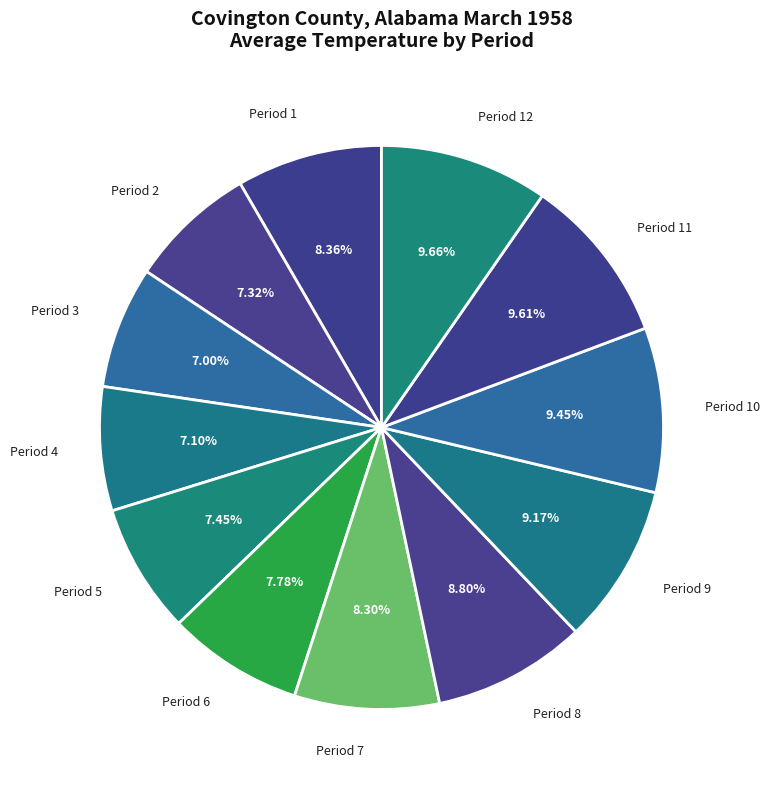

What is the ratio of the value at Period 10 to the value at Period 9?

1.0